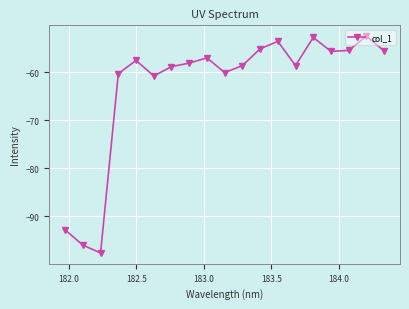

What is the value of the 17th point from the left?

-55.4